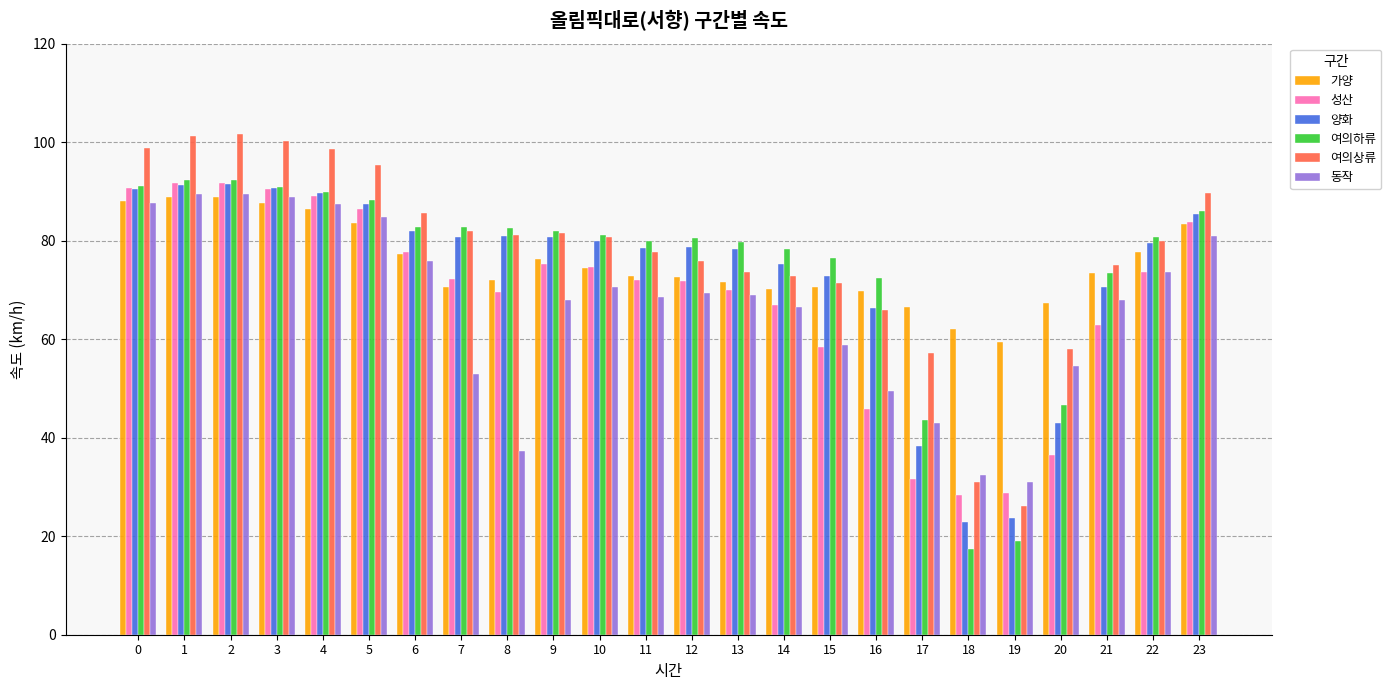

What is the total value across all series at 15?

408.4